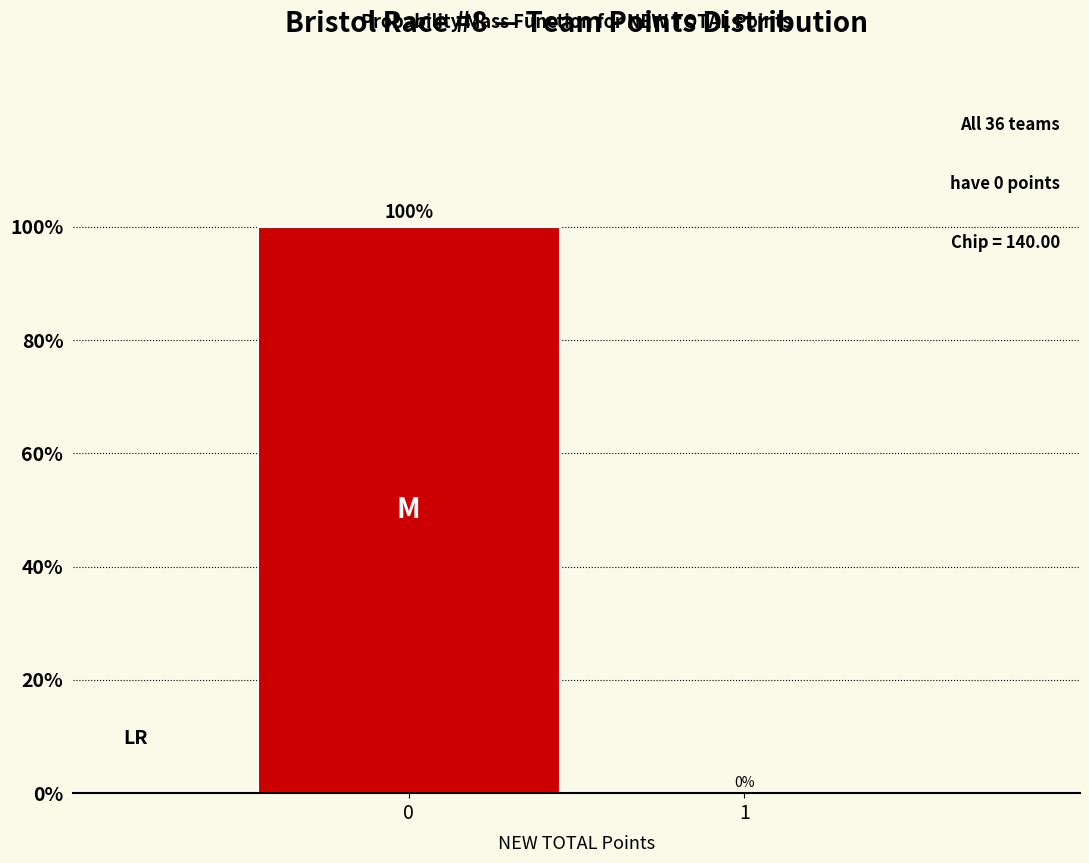

Reading right to left, extract all data points from this chart.

1=0	0=100